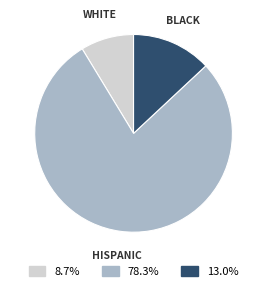

Is there any slice that represents more than half of the pie?

Yes